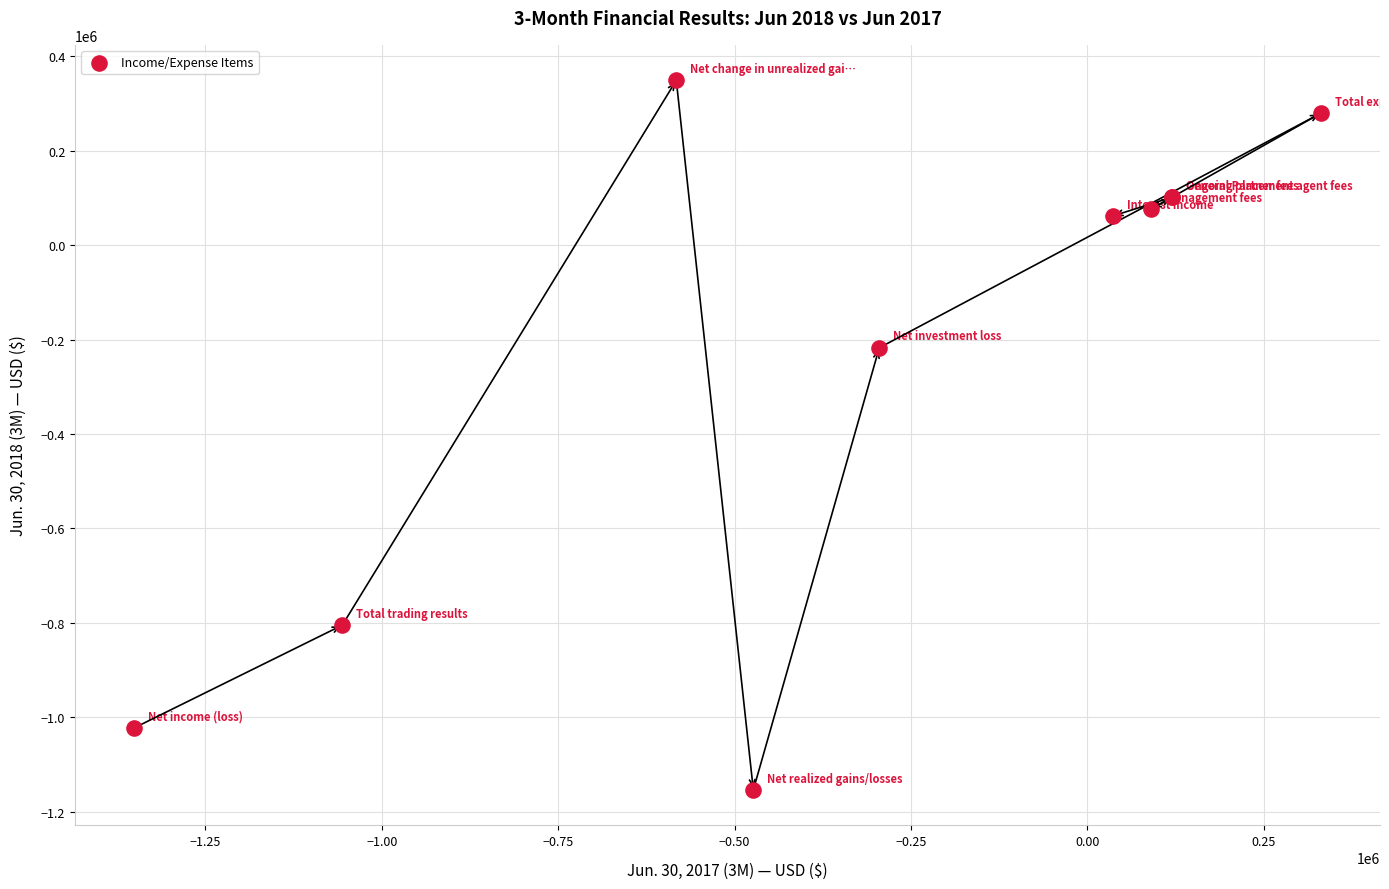

What Y value in the scatter plot is closest to -402310?

-217470